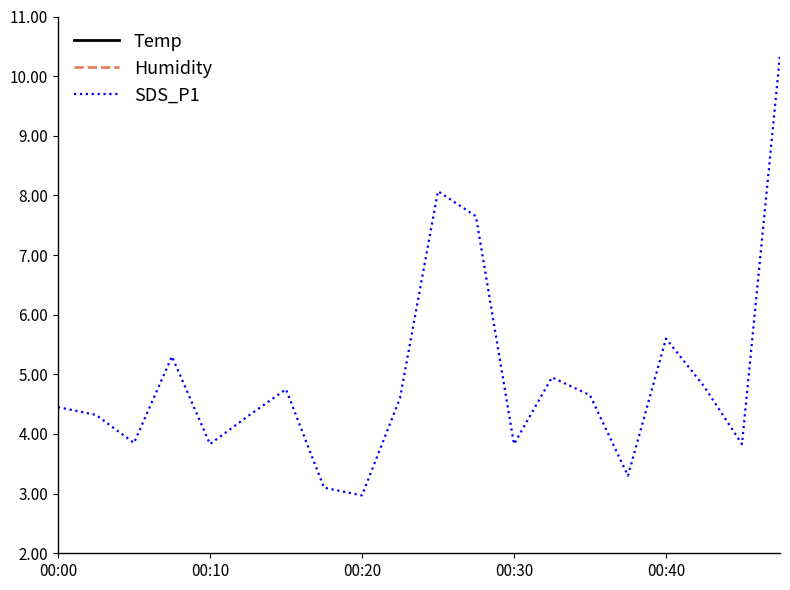

Reading left to right, transcribe all the data shown in this chart.

Temp: 14.1	13.9	13.9	14.1	14.2	14.5	14.9	15.2	15.7	16.0	16.4	16.6	16.7	16.9	17.0	17.2	17.1	17.0	16.9	16.7
Humidity: 99.9	99.9	99.9	99.9	99.9	99.9	99.9	99.9	99.9	99.9	99.9	99.9	99.9	99.9	99.9	99.9	99.9	99.9	99.9	99.9
SDS_P1: 4.5	4.3	3.9	5.3	3.8	4.3	4.8	3.1	3.0	4.6	8.1	7.7	3.8	5.0	4.7	3.3	5.6	4.8	3.8	10.3